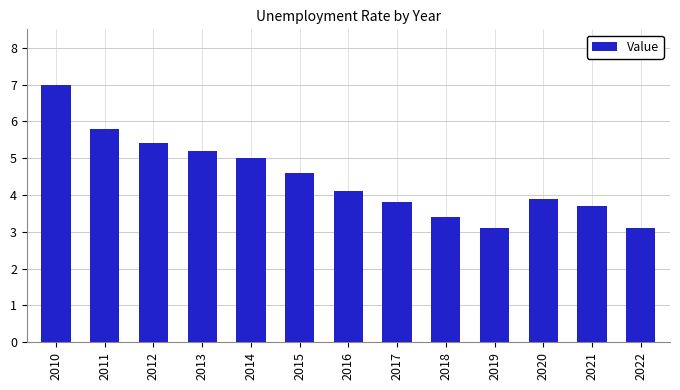

What is the difference between the second highest and second lowest values?

2.7